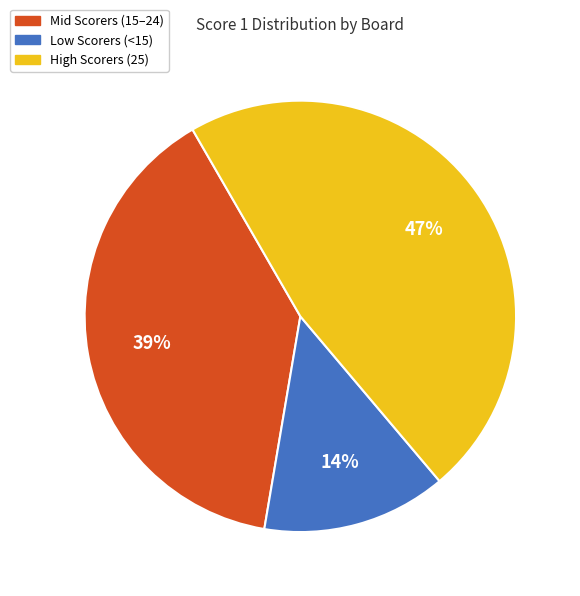

Count the number of slices in the pie.

3